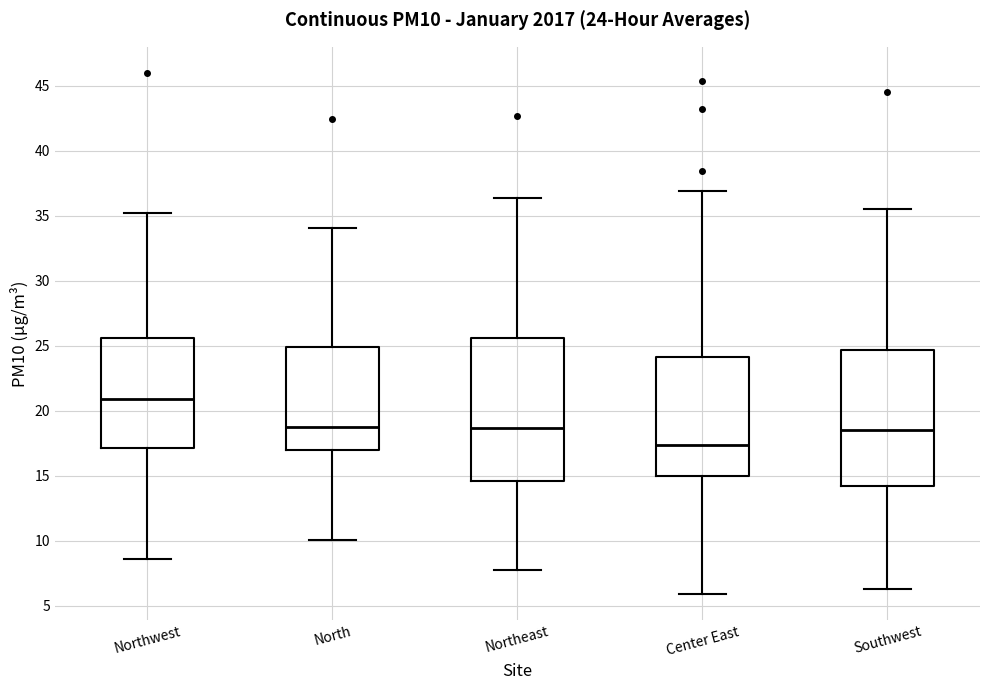

Which box has the highest median line?

Northwest